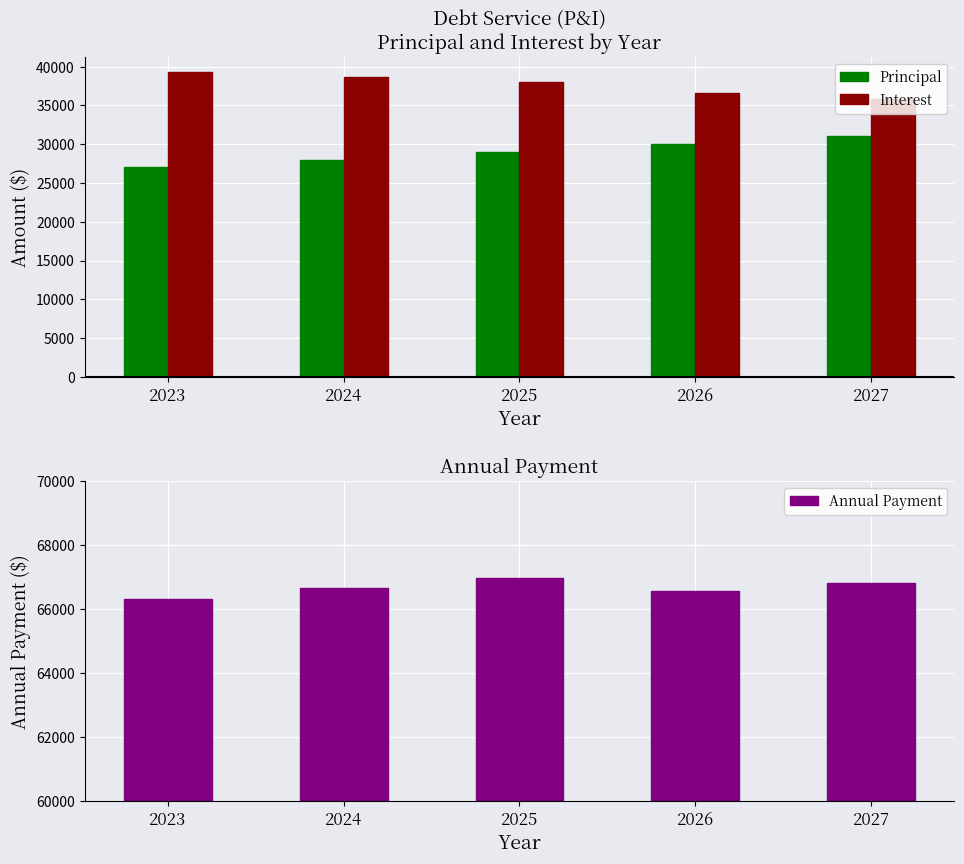

What is the lowest value of the Interest series?

35800